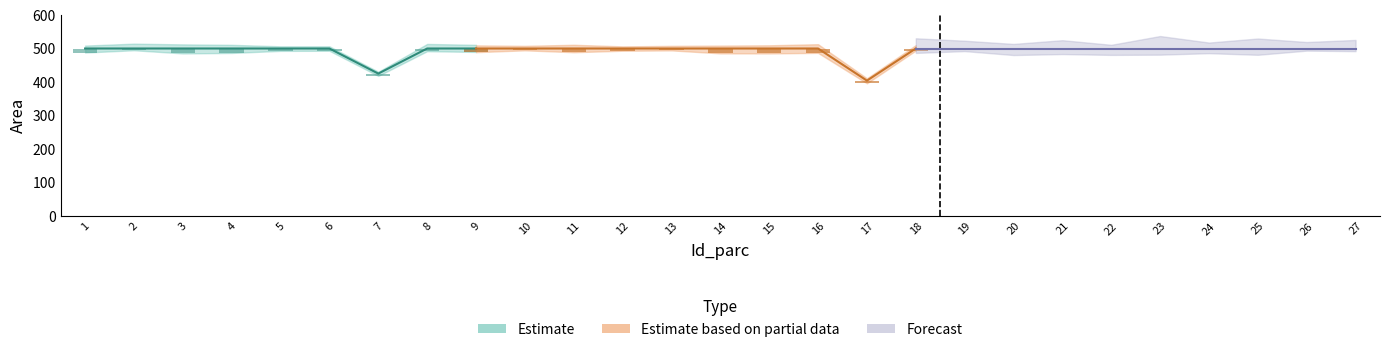

True or false: Area has a value of 786 at 24.

False